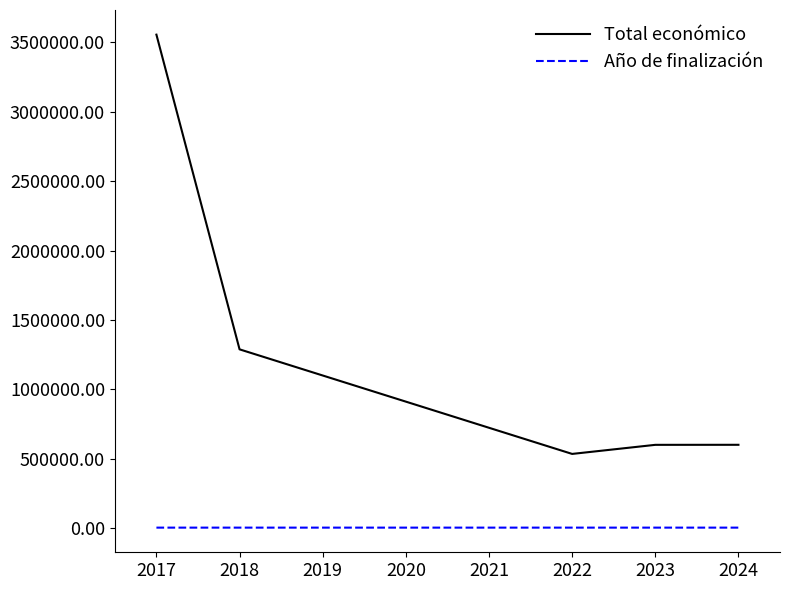

How many lines are shown in the chart?

2